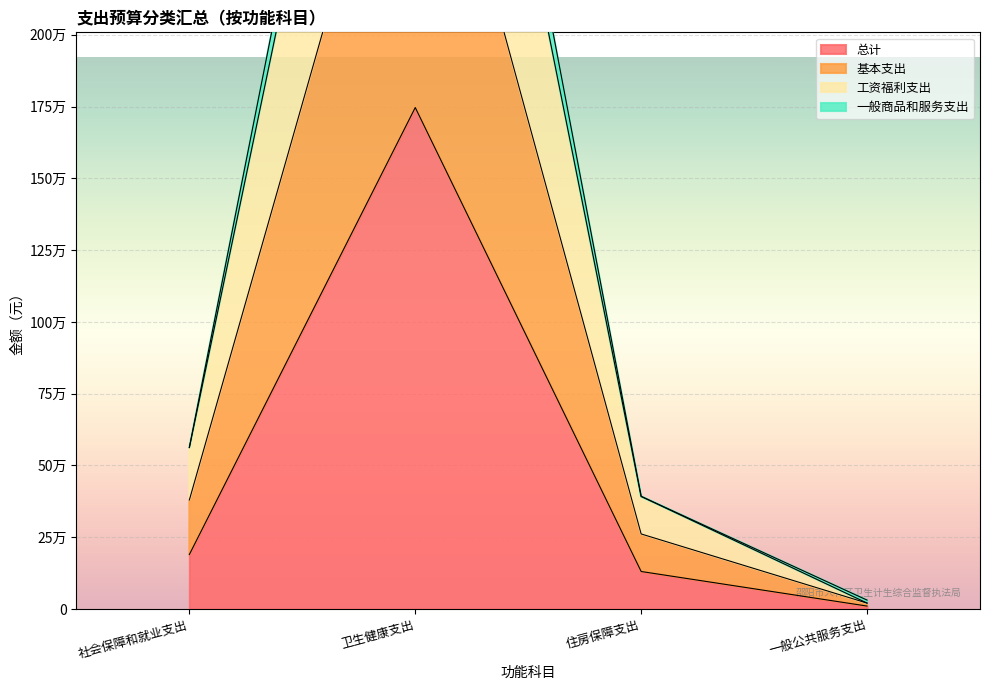

True or false: 总计 has a value of 130793.5 at 住房保障支出.

True